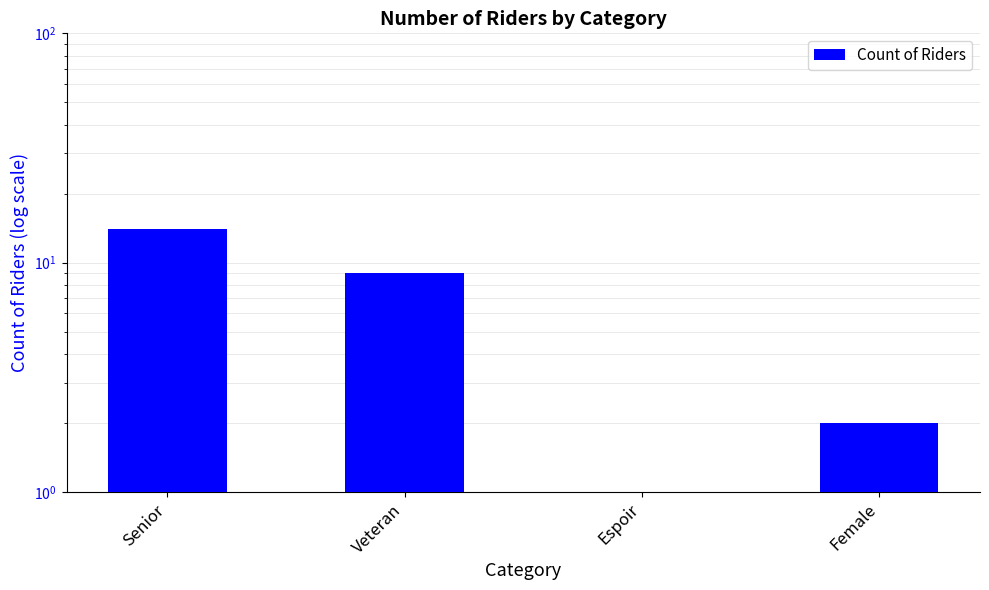

What is the label of the 1st bar from the right?

Female